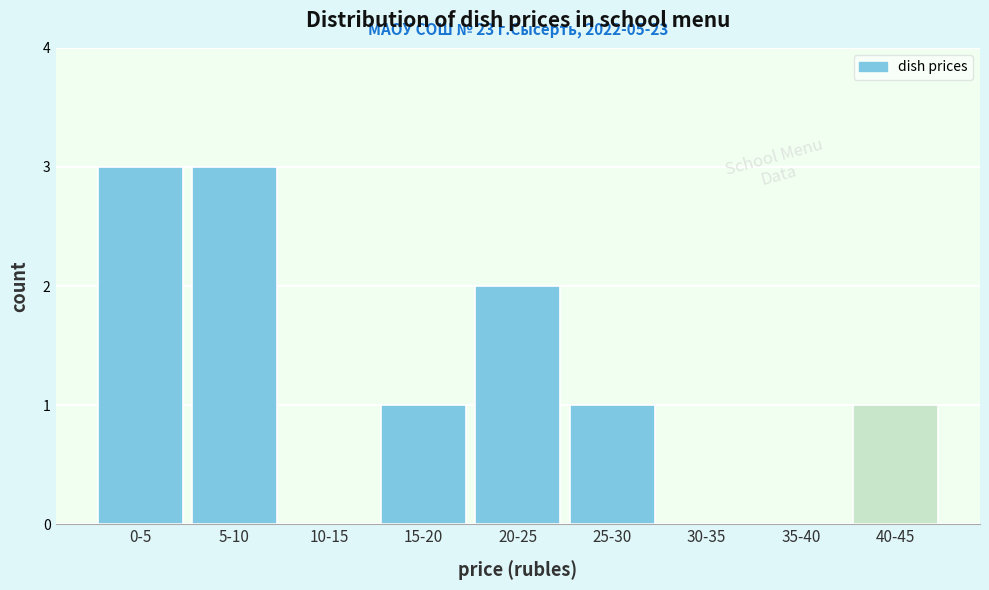

Reading left to right, what are all the values shown in this chart?

0-5=3	5-10=3	10-15=0	15-20=1	20-25=2	25-30=1	30-35=0	35-40=0	40-45=1